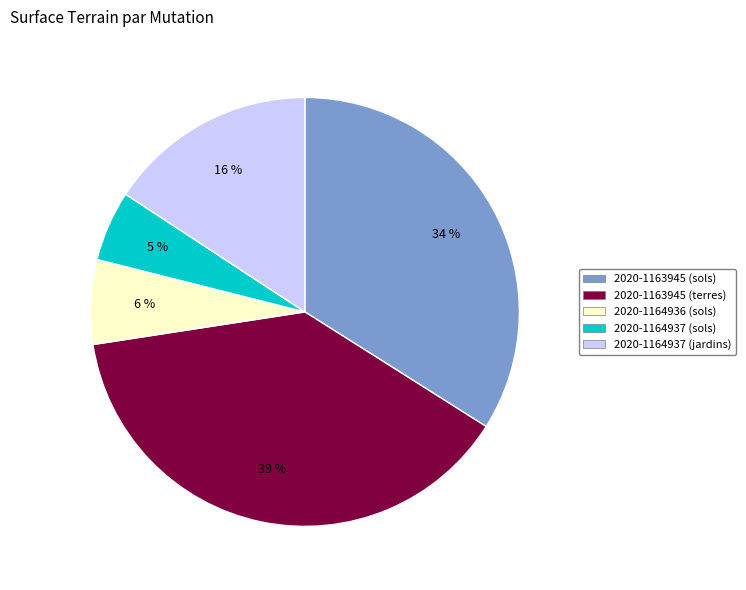

To the nearest percent, what is the average slice percentage?

20%